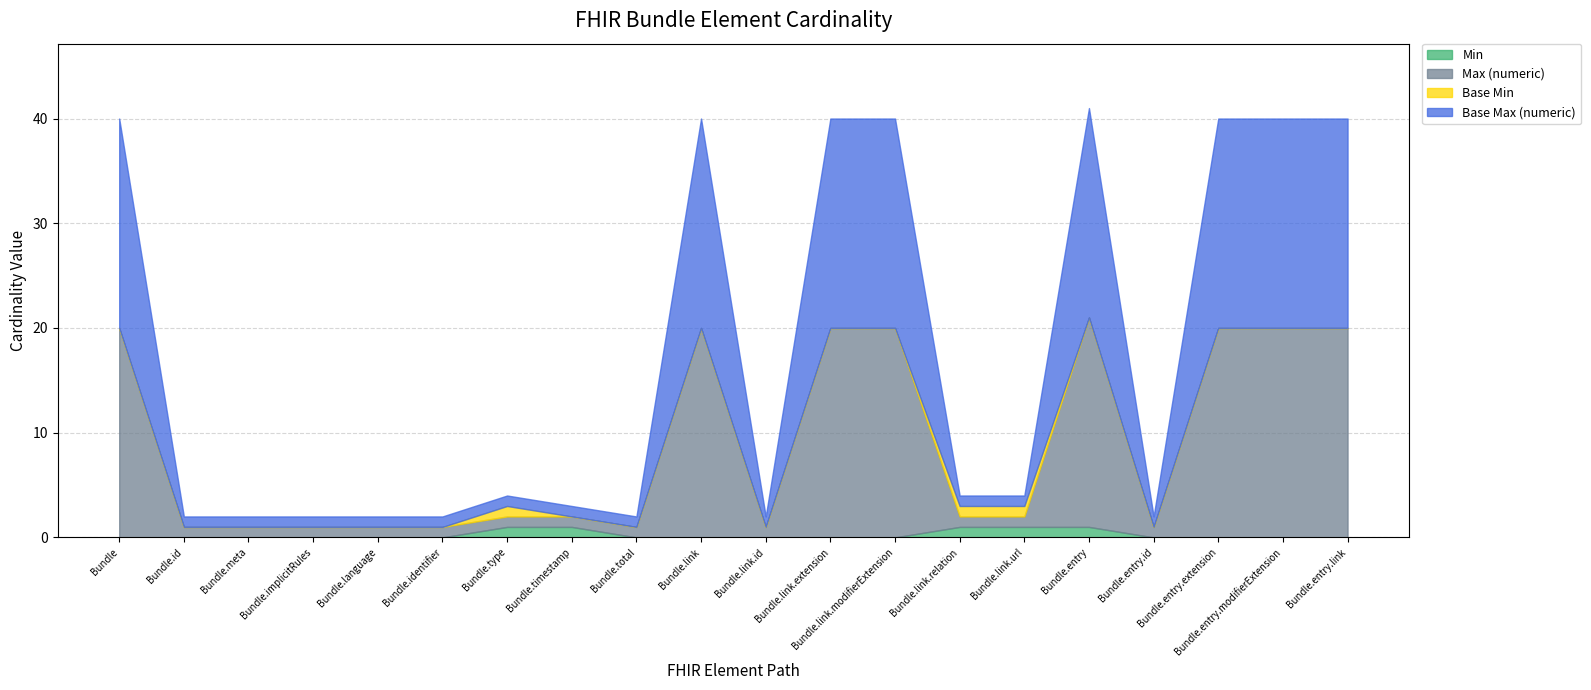

True or false: Max (numeric) has a value of 1 at Bundle.meta.

False